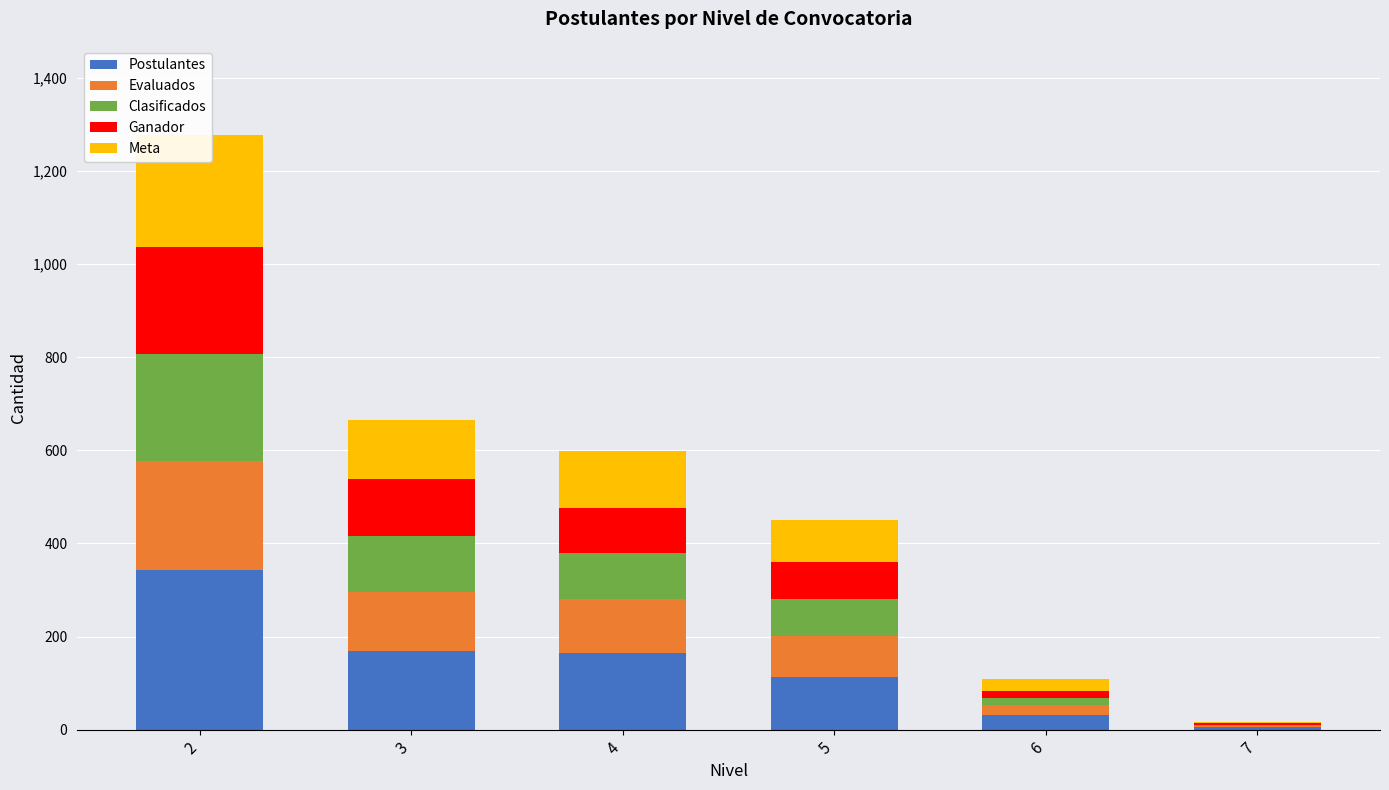

At how many categories does at least one series exceed 72?

4